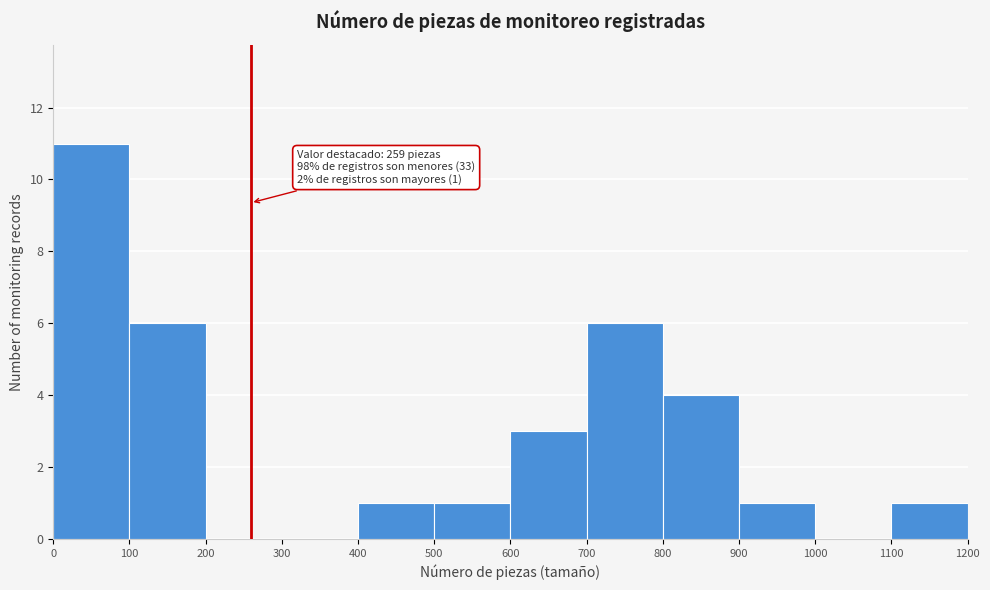

Over which range of the x-axis is the bar tallest?

0 to 100